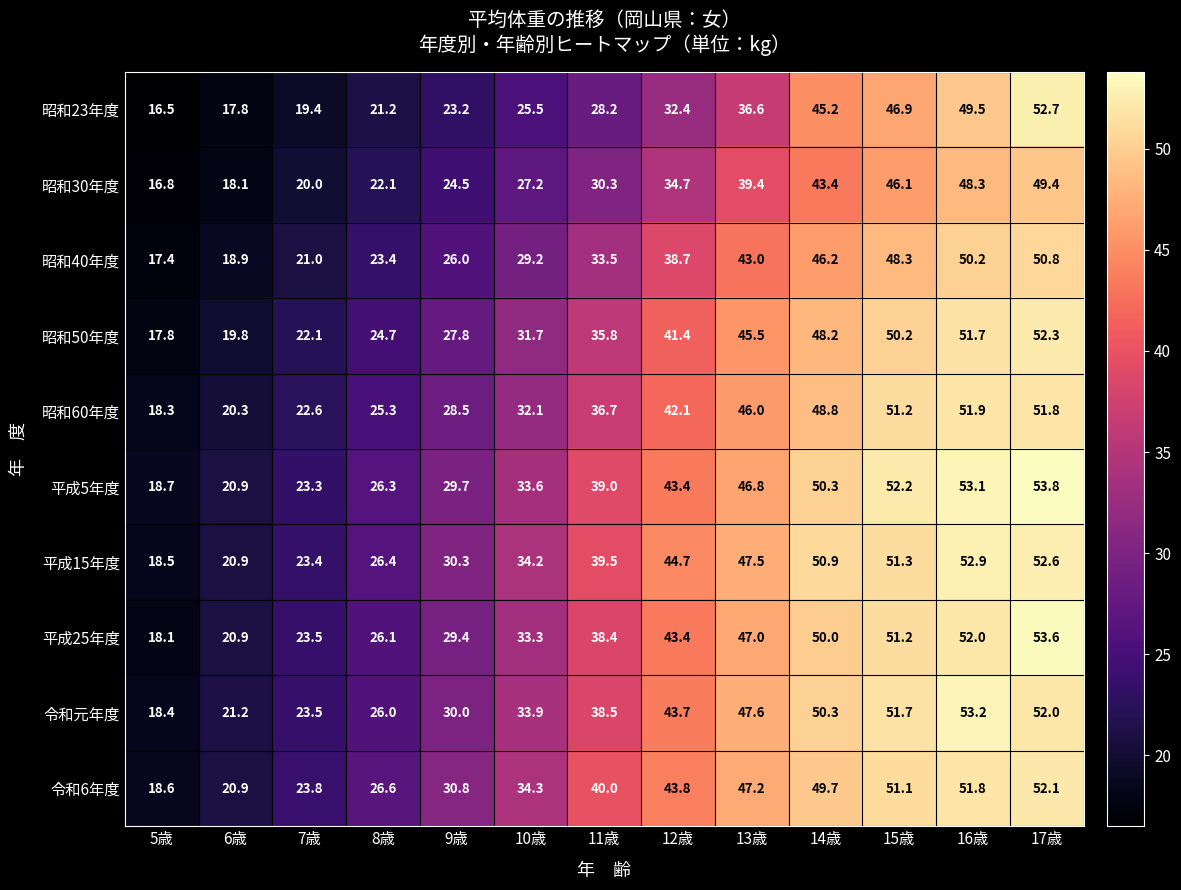

How many categories are shown in the chart?

13